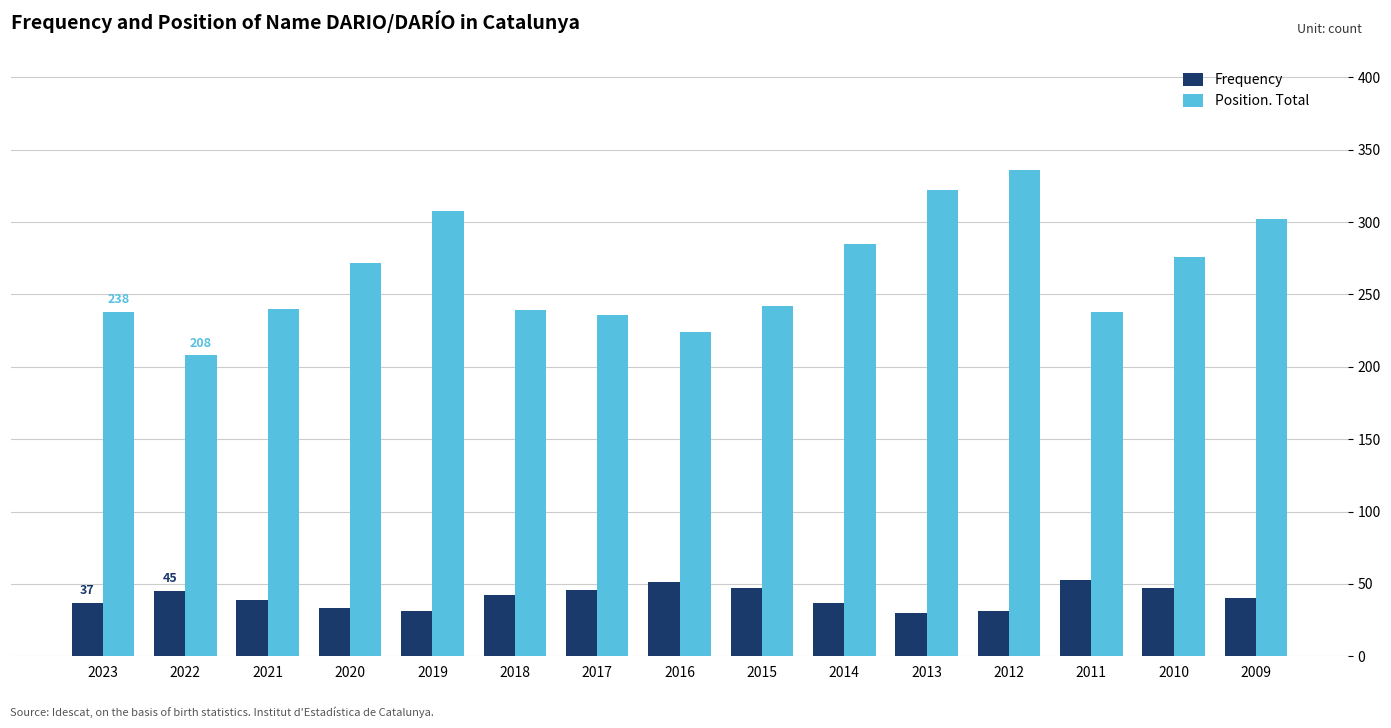

Is it true that Frequency equals 9 at 2009?

False